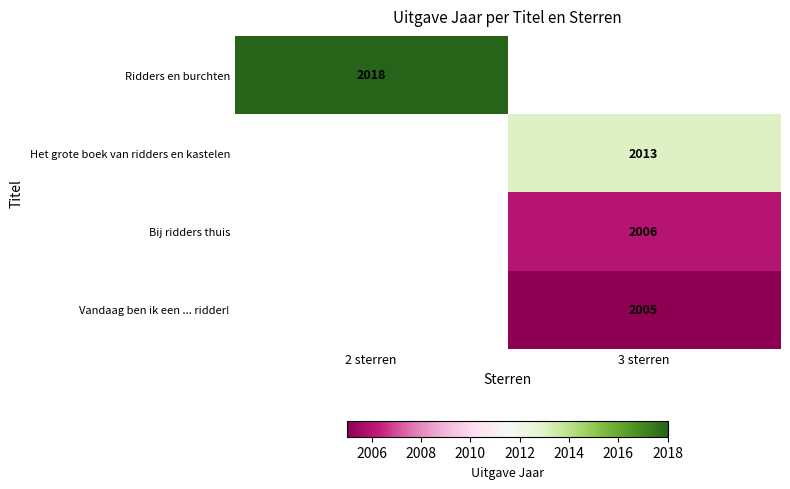

Is it true that Bij ridders thuis equals 2006 at 3 sterren?

True